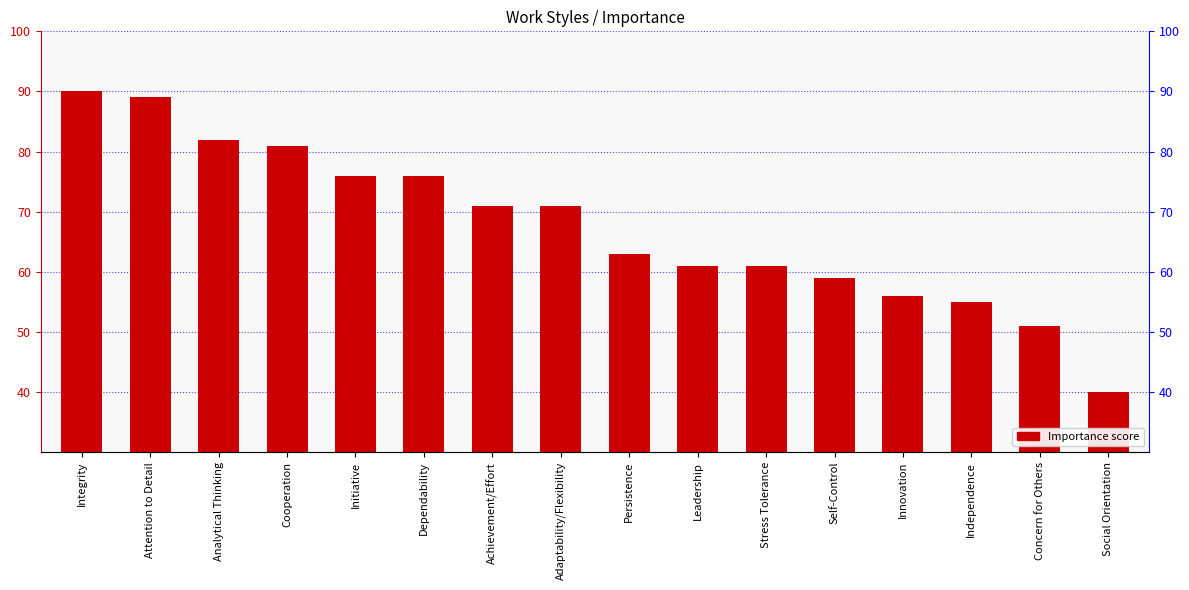

List the labels in order of value, smallest first.

Social Orientation, Concern for Others, Independence, Innovation, Self-Control, Leadership, Stress Tolerance, Persistence, Achievement/Effort, Adaptability/Flexibility, Initiative, Dependability, Cooperation, Analytical Thinking, Attention to Detail, Integrity